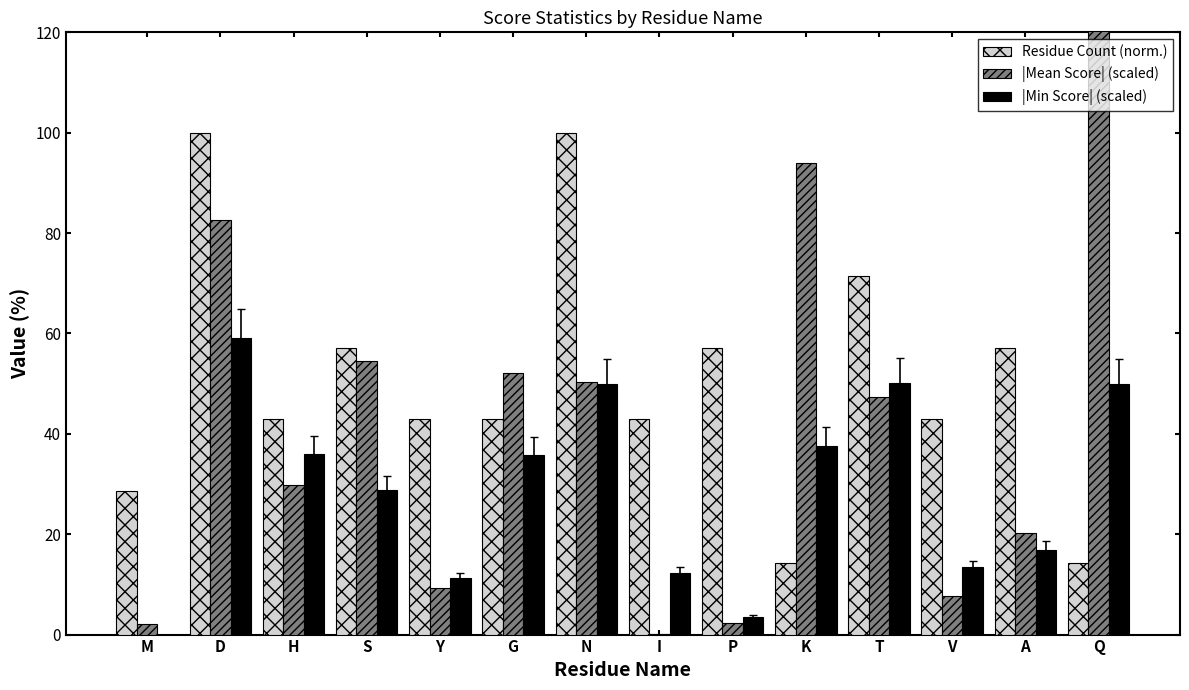

Reading right to left, what are all the values shown in this chart?

Residue Count (norm.): 14.3	57.1	42.9	71.4	14.3	57.1	42.9	100.0	42.9	42.9	57.1	42.9	100.0	28.6
|Mean Score| (scaled): 124.6	20.2	7.7	47.3	94.0	2.2	0.1	50.4	52.2	9.4	54.6	29.9	82.5	2.2
|Min Score| (scaled): 49.8	16.9	13.4	50.0	37.6	3.6	12.2	49.9	35.7	11.2	28.7	35.9	59.0	0.0